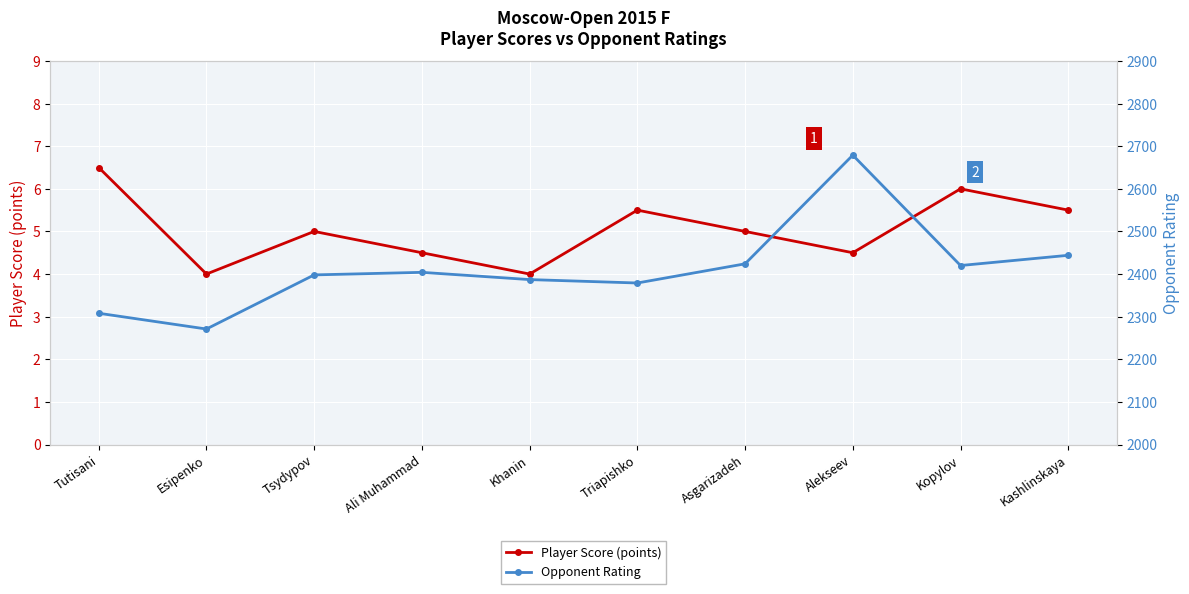

Reading left to right, list all the values displayed in this chart.

Player Score (points): Tutisani=6.5	Esipenko=4.0	Tsydypov=5.0	Ali Muhammad=4.5	Khanin=4.0	Triapishko=5.5	Asgarizadeh=5.0	Alekseev=4.5	Kopylov=6.0	Kashlinskaya=5.5
Opponent Rating: Tutisani=2308.0	Esipenko=2271.0	Tsydypov=2398.0	Ali Muhammad=2404.0	Khanin=2387.0	Triapishko=2379.0	Asgarizadeh=2424.0	Alekseev=2679.0	Kopylov=2420.0	Kashlinskaya=2444.0